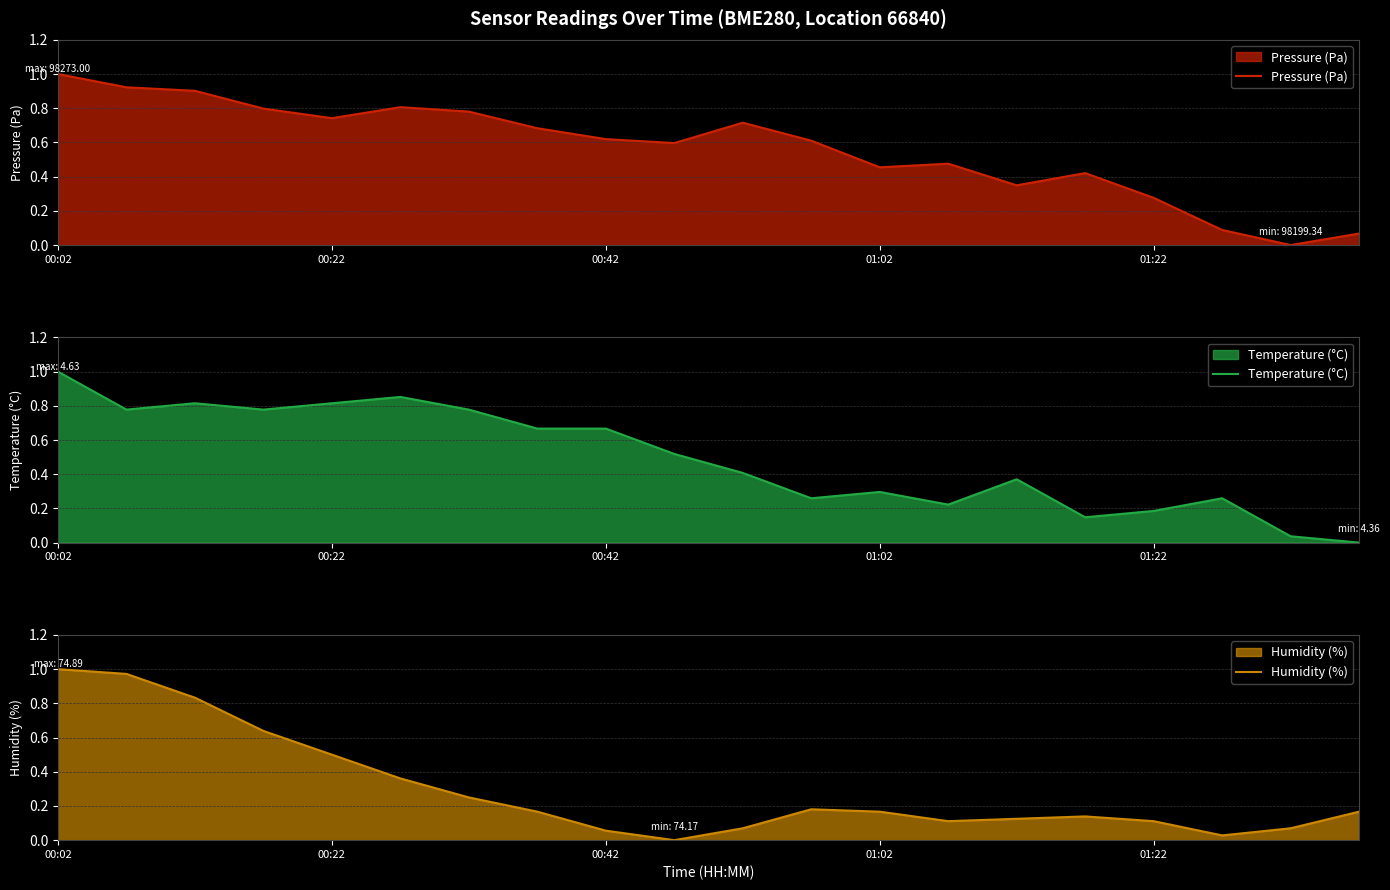

What is the difference between the second highest and minimum values in the Temperature (°C) series?

0.9